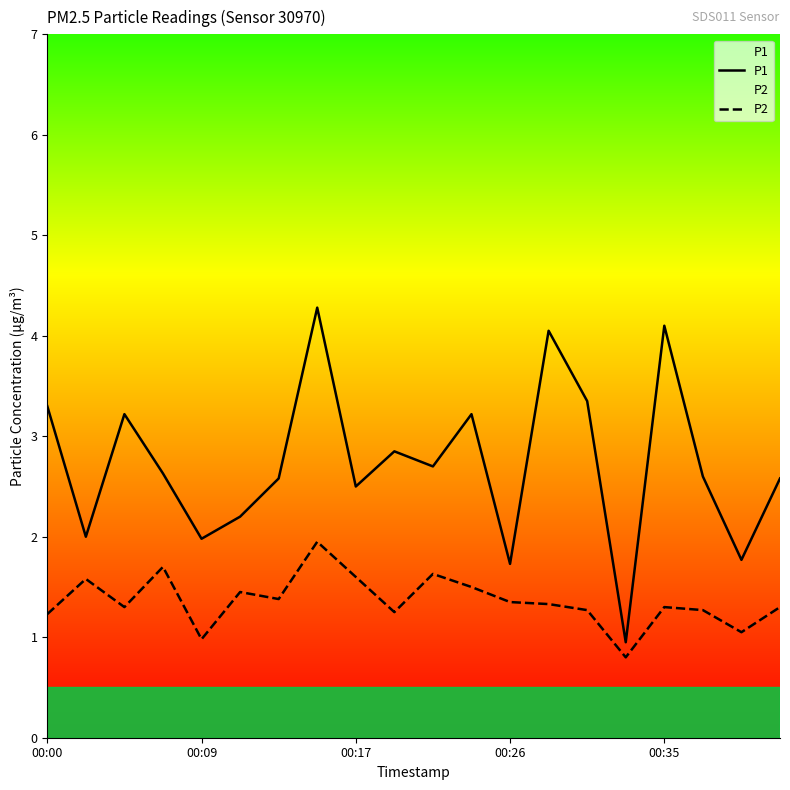

Which series has the widest spread of values?

P1